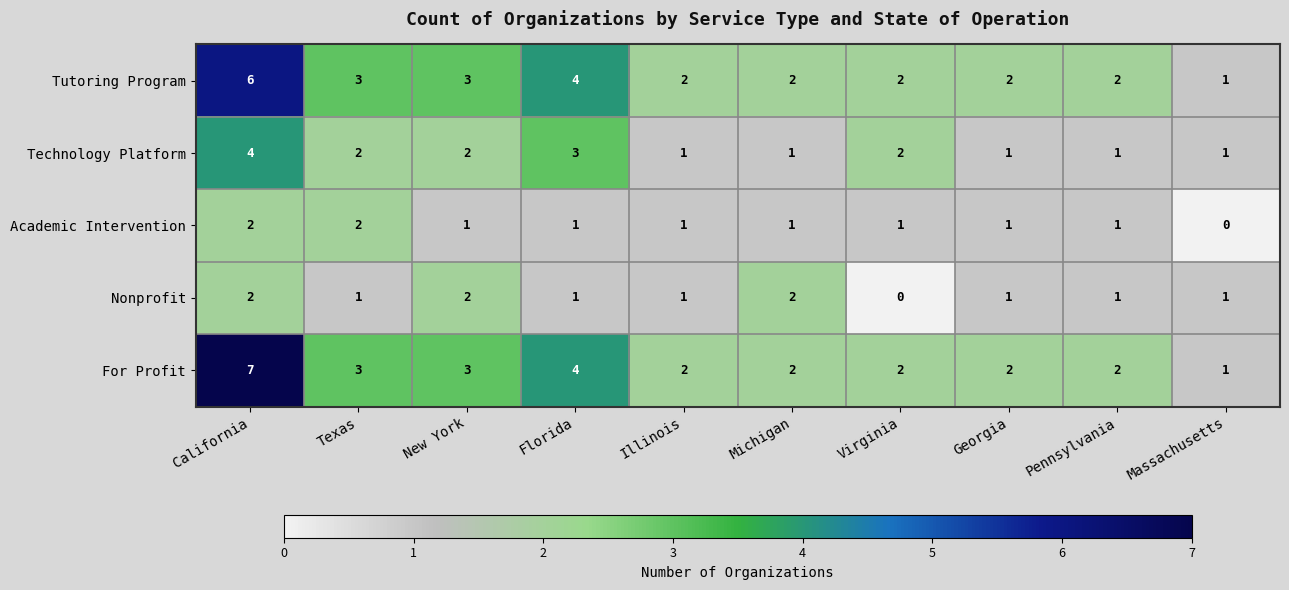

Which category has the highest value across all series?

California